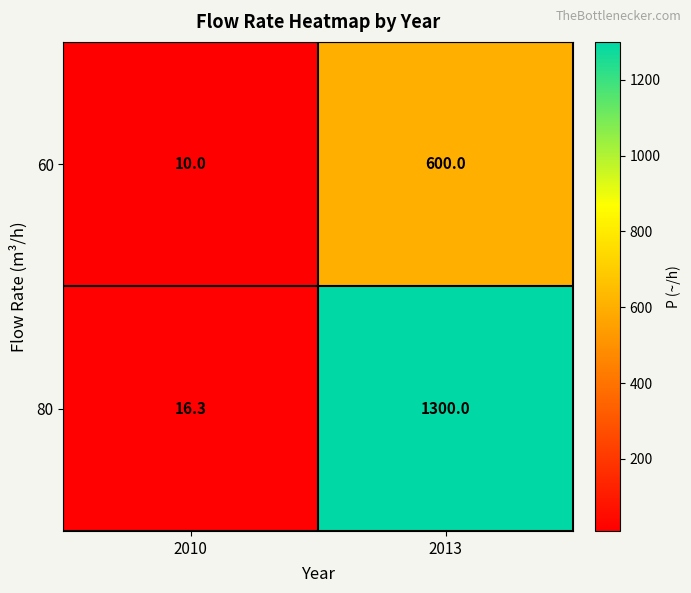

What is the difference between the 60 values at 2010 and 2013?

590.0